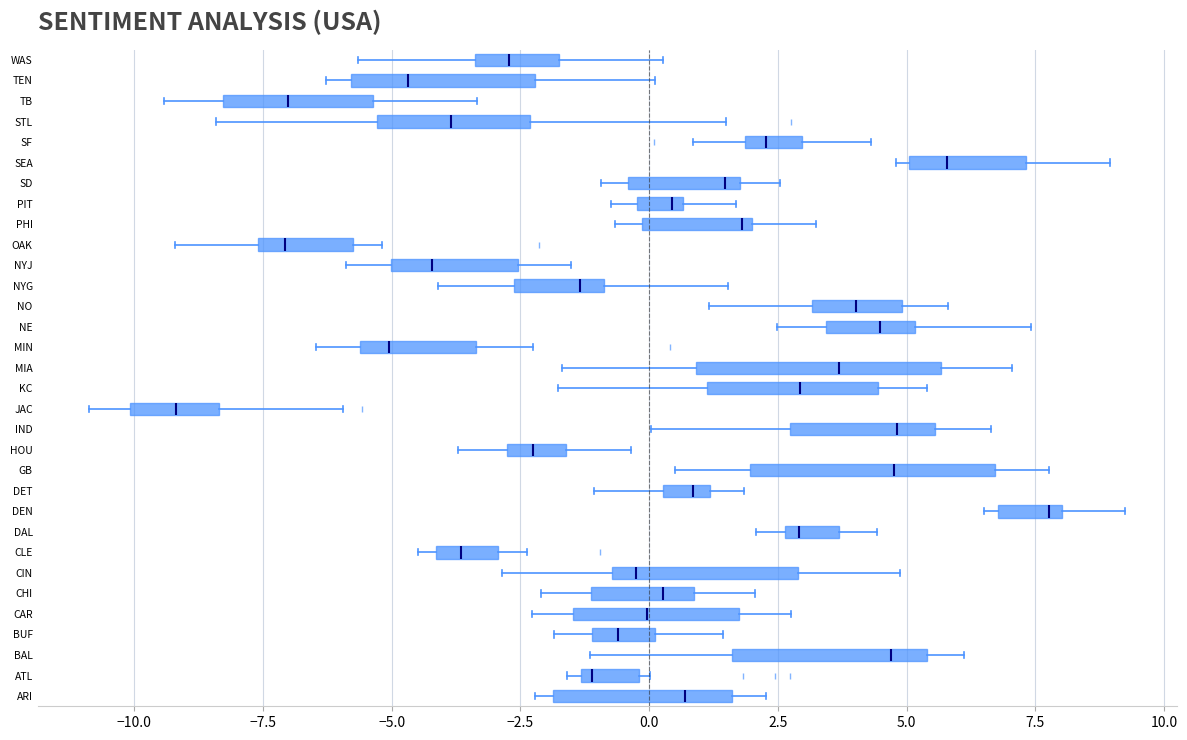

Reading bottom to top, read every box against the x-axis: the position of its median line, the range the box covers, and the ends of its whiskers. The values are not printed on the chart, so give them approximately, as read against the axis.

ARI: median 0.5, box -2.0 to 1.5, whiskers -2.0 (just left of the box's left edge) to 2.5
ATL: median -1.0, box -1.5 to 0.0, whiskers -1.5 (just left of the box's left edge) to 0.0 (just right of the box's right edge)
BAL: median 4.5, box 1.5 to 5.5, whiskers -1.0 to 6.0
BUF: median -0.5, box -1.0 to 0.0, whiskers -2.0 to 1.5
CAR: median 0.0, box -1.5 to 1.5, whiskers -2.5 to 3.0
CHI: median 0.5, box -1.0 to 1.0, whiskers -2.0 to 2.0
CIN: median -0.5 (just right of the box's left edge), box -0.5 to 3.0, whiskers -3.0 to 5.0
CLE: median -3.5, box -4.0 to -3.0, whiskers -4.5 to -2.5
DAL: median 3.0, box 2.5 to 3.5, whiskers 2.0 to 4.5
DEN: median 8.0 (just left of the box's right edge), box 7.0 to 8.0, whiskers 6.5 to 9.0
DET: median 1.0 (just left of the box's right edge), box 0.5 to 1.0, whiskers -1.0 to 2.0
GB: median 5.0, box 2.0 to 6.5, whiskers 0.5 to 8.0
HOU: median -2.5, box -3.0 to -1.5, whiskers -3.5 to -0.5
IND: median 5.0, box 2.5 to 5.5, whiskers 0.0 to 6.5
JAC: median -9.0, box -10.0 to -8.5, whiskers -11.0 to -6.0
KC: median 3.0, box 1.0 to 4.5, whiskers -2.0 to 5.5
MIA: median 3.5, box 1.0 to 5.5, whiskers -1.5 to 7.0
MIN: median -5.0, box -5.5 to -3.5, whiskers -6.5 to -2.0
NE: median 4.5, box 3.5 to 5.0, whiskers 2.5 to 7.5
NO: median 4.0, box 3.0 to 5.0, whiskers 1.0 to 6.0
NYG: median -1.5, box -2.5 to -1.0, whiskers -4.0 to 1.5
NYJ: median -4.0, box -5.0 to -2.5, whiskers -6.0 to -1.5
OAK: median -7.0, box -7.5 to -5.5, whiskers -9.0 to -5.0
PHI: median 2.0 (just left of the box's right edge), box 0.0 to 2.0, whiskers -0.5 to 3.0
PIT: median 0.5 (just left of the box's right edge), box 0.0 to 0.5, whiskers -0.5 to 1.5
SD: median 1.5, box -0.5 to 2.0, whiskers -1.0 to 2.5
SEA: median 6.0, box 5.0 to 7.5, whiskers 5.0 (just left of the box's left edge) to 9.0
SF: median 2.5, box 2.0 to 3.0, whiskers 1.0 to 4.5
STL: median -4.0, box -5.5 to -2.5, whiskers -8.5 to 1.5
TB: median -7.0, box -8.5 to -5.5, whiskers -9.5 to -3.5
TEN: median -4.5, box -6.0 to -2.0, whiskers -6.5 to 0.0
WAS: median -2.5, box -3.5 to -2.0, whiskers -5.5 to 0.5